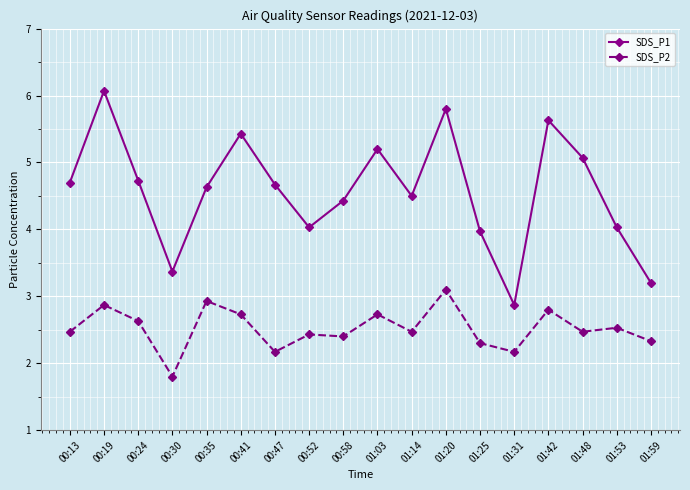

Is it true that SDS_P2 equals 2.7 at 00:41?

True